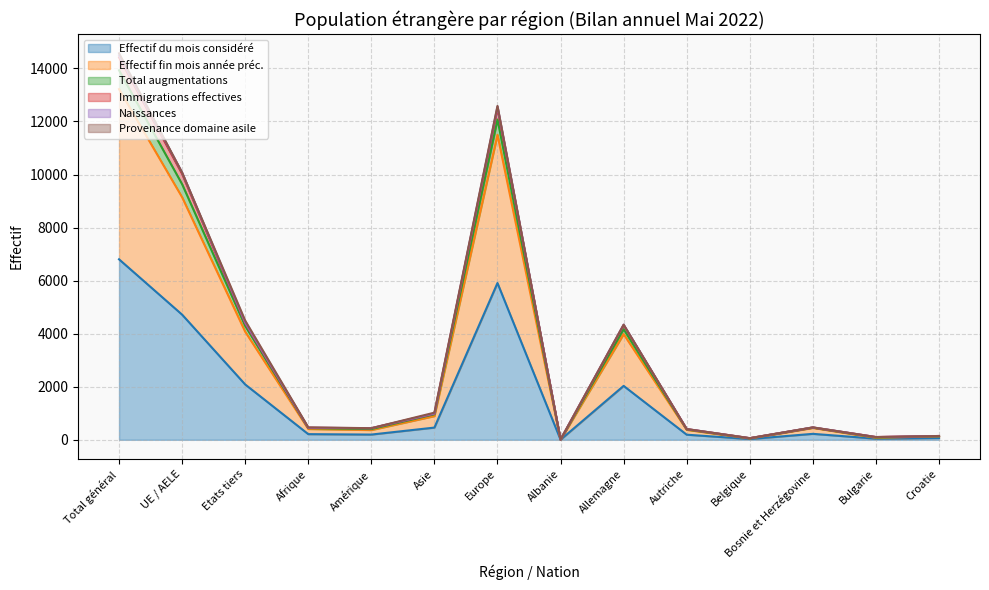

At which label does Effectif du mois considéré reach its peak?

Total général